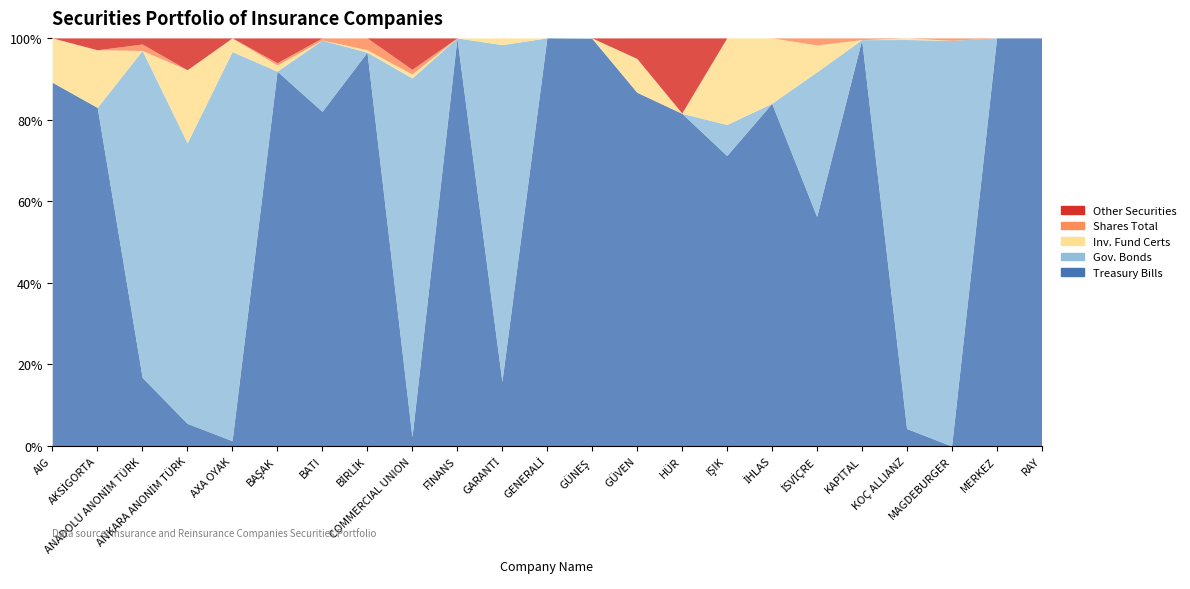

What is the difference between the highest and lowest values at FİNANS?

6344